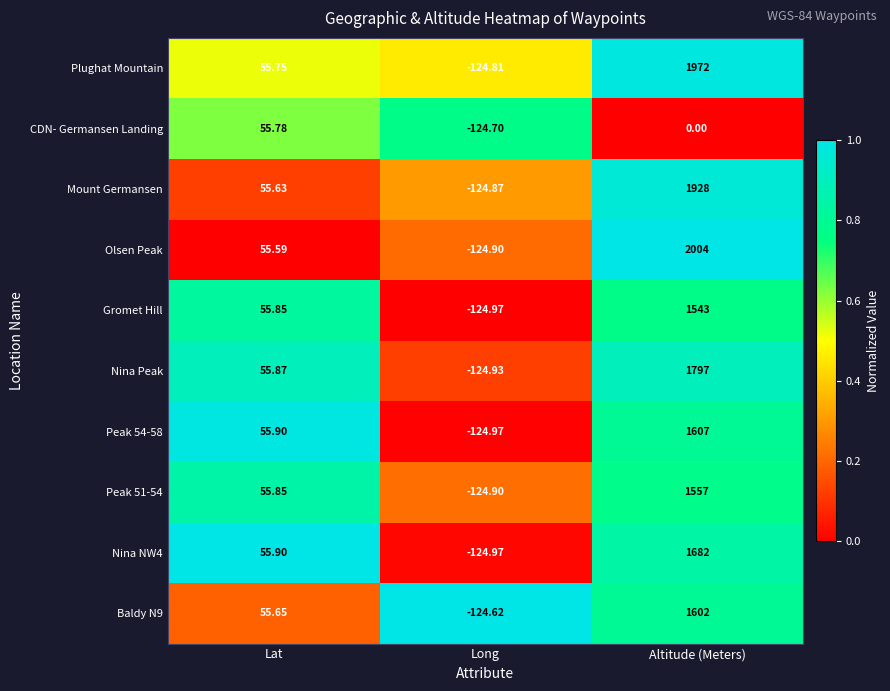

Where does the Gromet Hill series first go above 55?

Lat